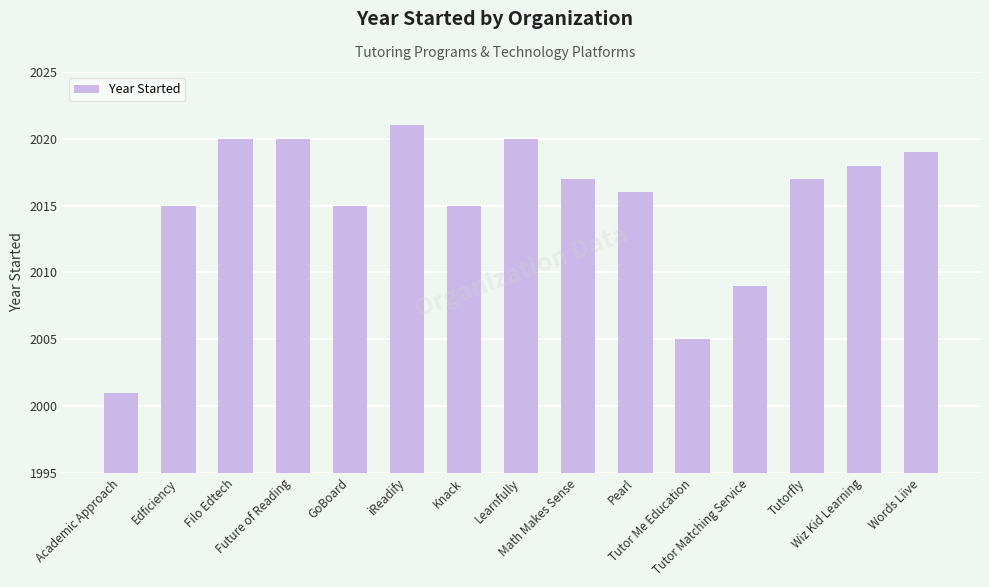

At which label is the value closest to 2011?

Tutor Matching Service